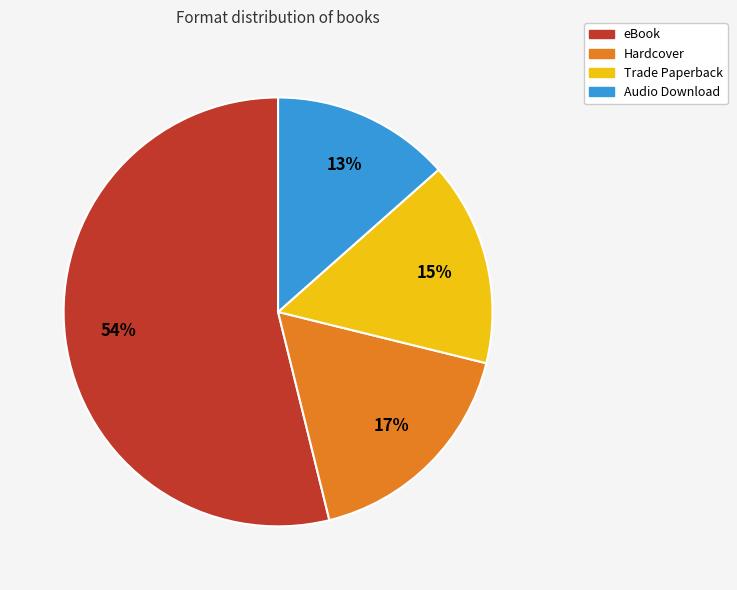

To the nearest percent, what percentage of the pie is Hardcover?

17%